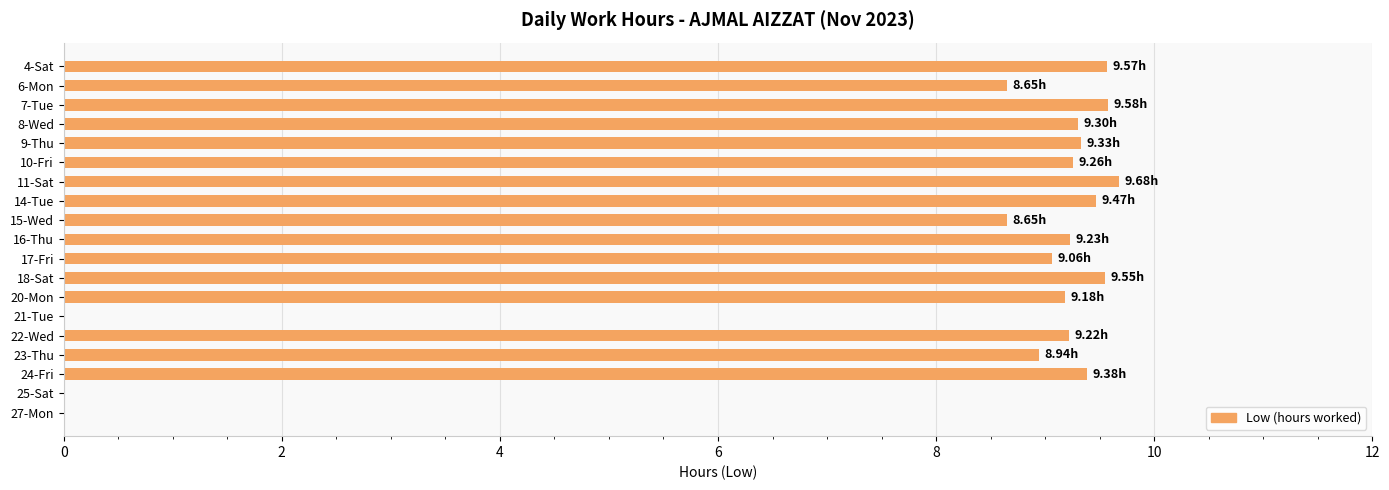

What is the sum of all values?

148.1